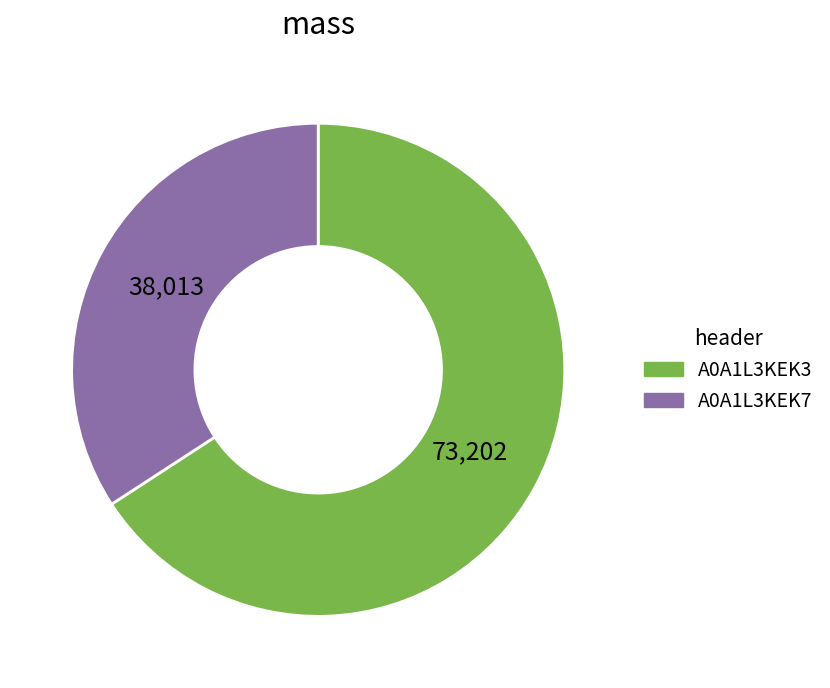

Rank the categories by value from highest to lowest.

A0A1L3KEK3, A0A1L3KEK7